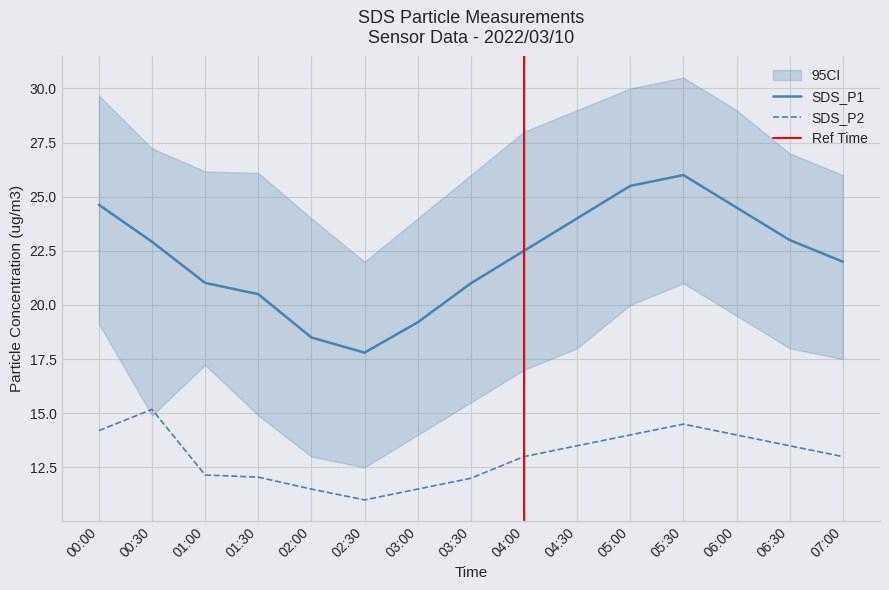

True or false: SDS_P2 has a value of 11.5 at 03:00.

True